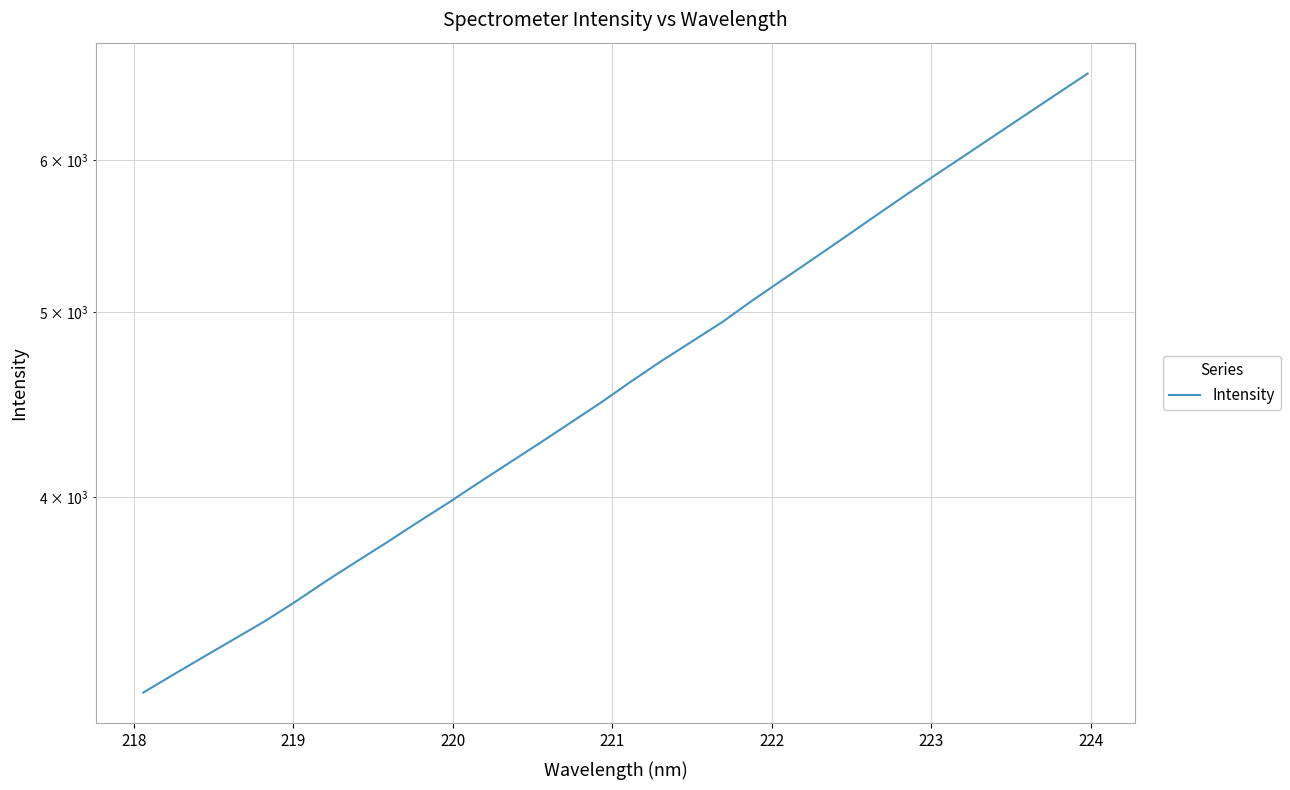

How many values exceed 4598?

16